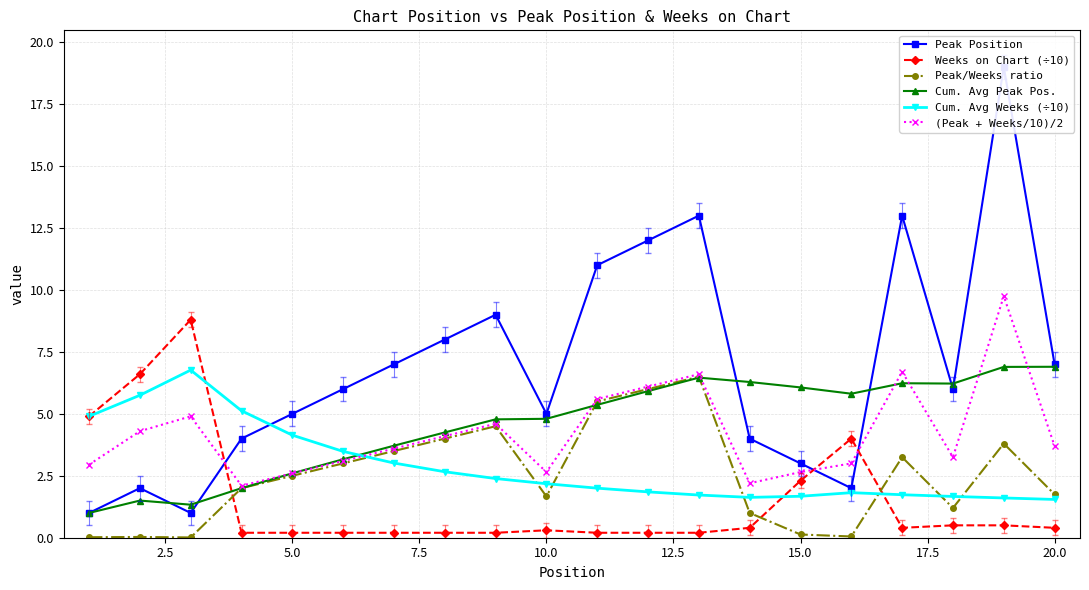

True or false: Cum. Avg Peak Pos. has more than 1 interior local peaks.

True